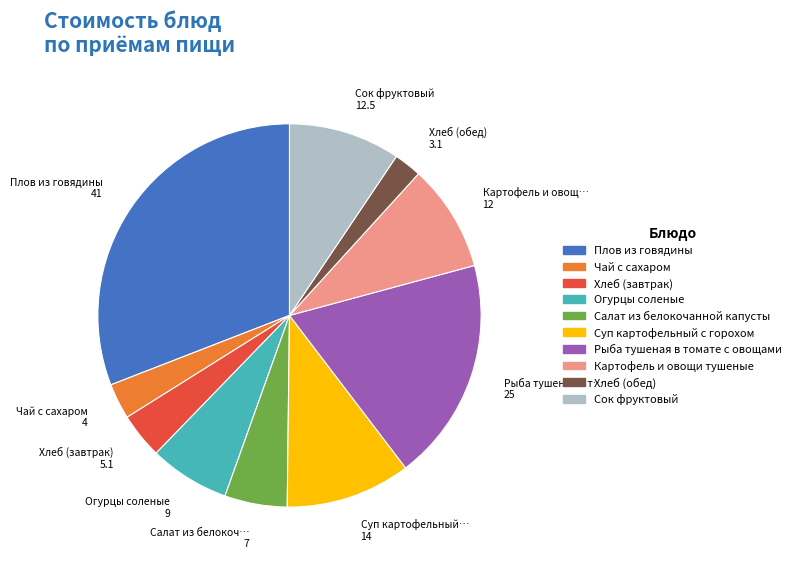

Is Салат из белокочанной капусты the majority of the pie?

No